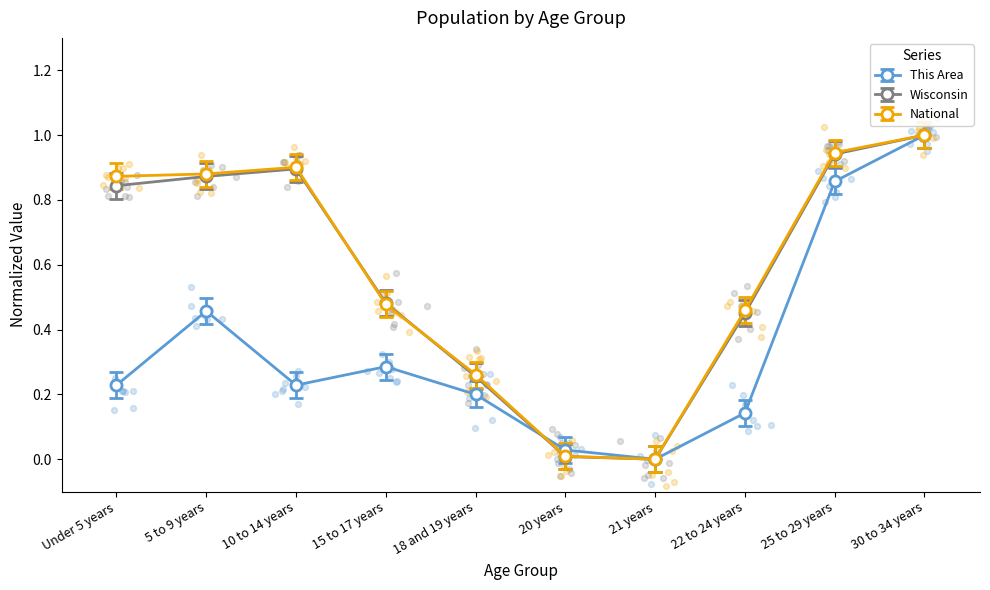

Which series has the largest total across all categories?

National